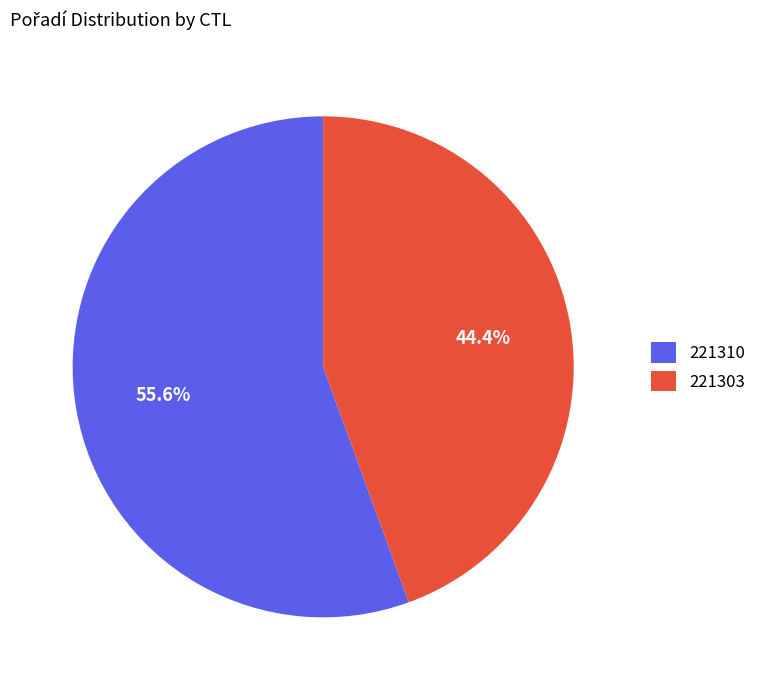

Rank the categories by value from lowest to highest.

221303, 221310